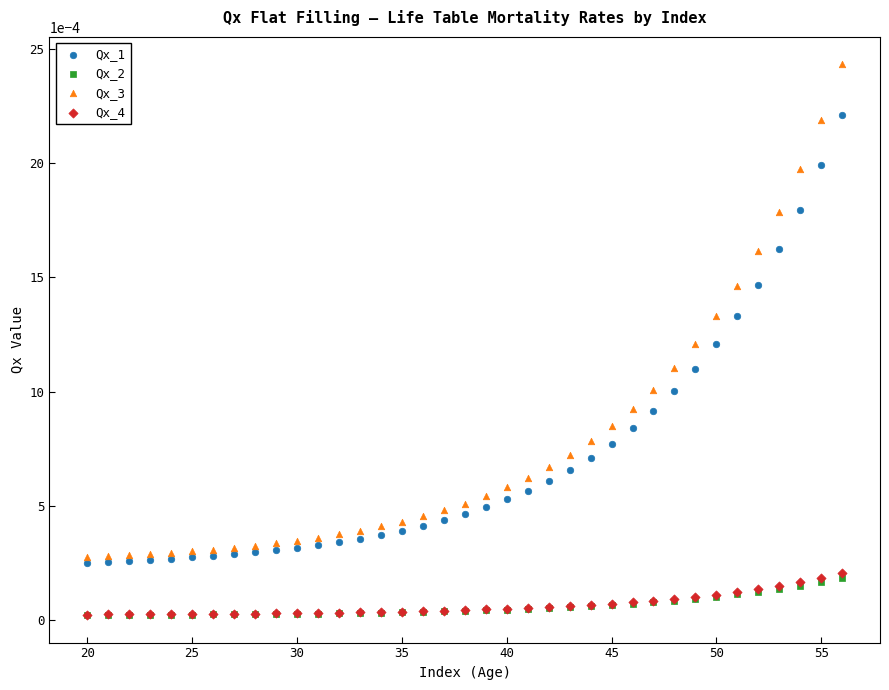

What are all the series names shown in the legend?

Qx_1, Qx_2, Qx_3, Qx_4